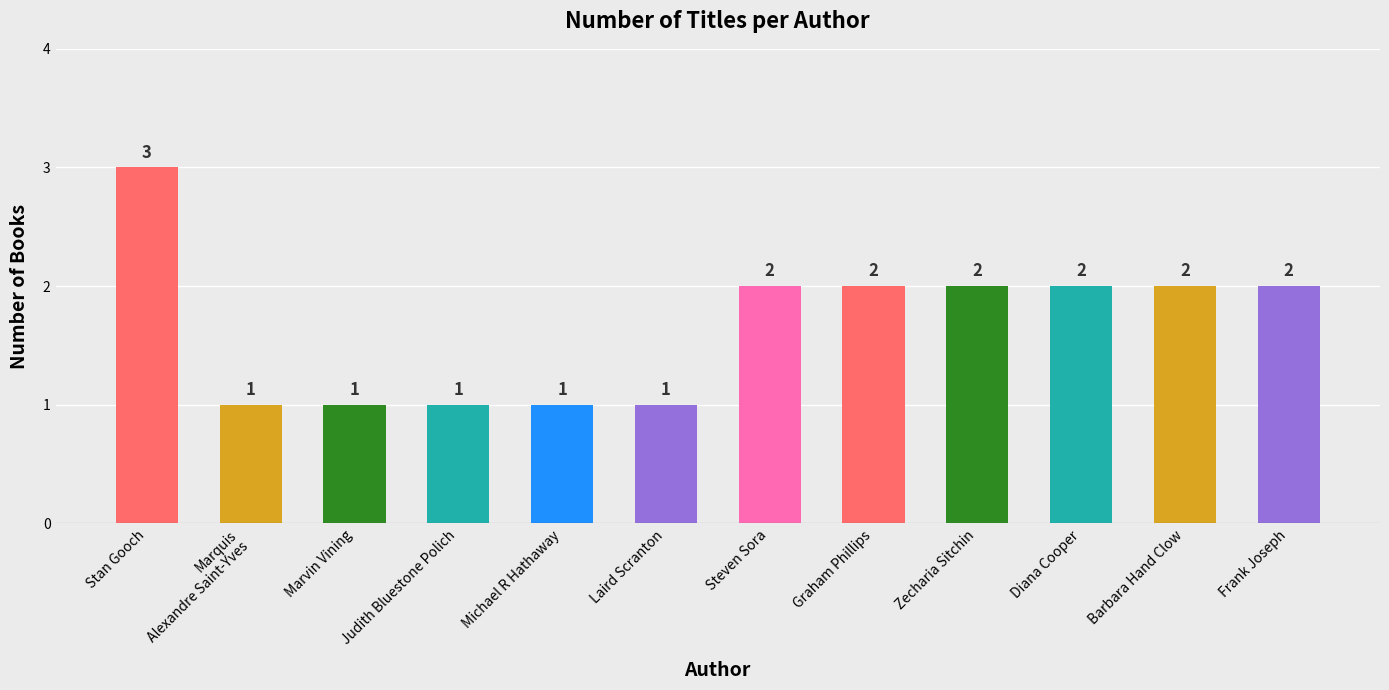

Reading left to right, what are all the values shown in this chart?

3	1	1	1	1	1	2	2	2	2	2	2